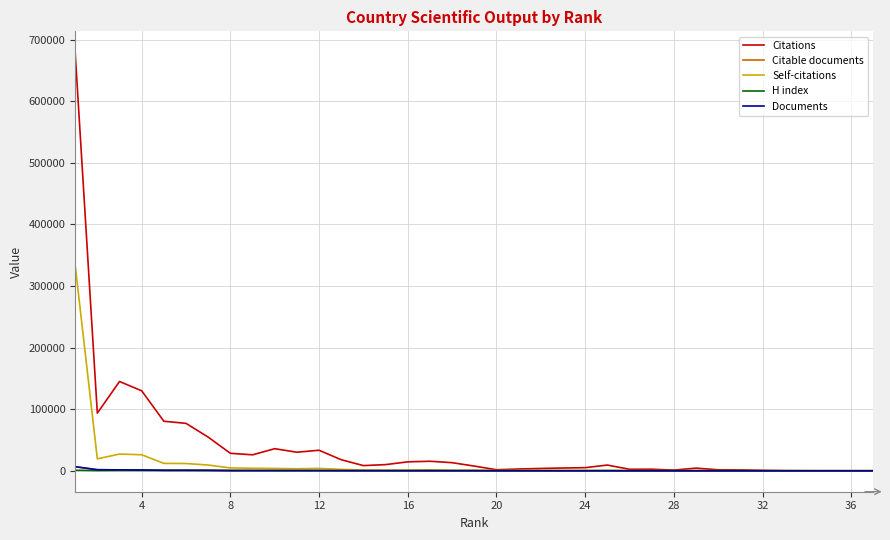

What is the average value of the Self-citations series?

12789